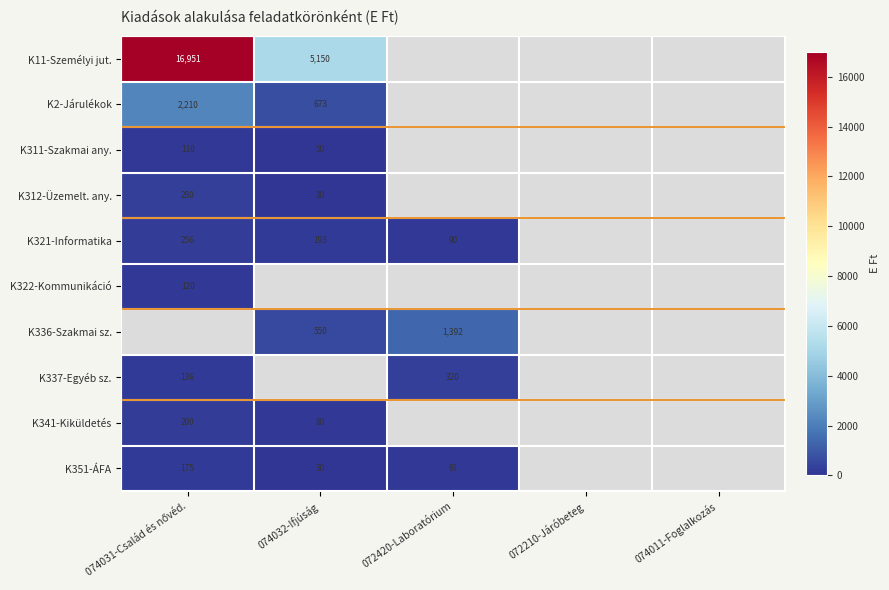

The value of K351-ÁFA at 072420-Laboratórium is 91. True or false?

True